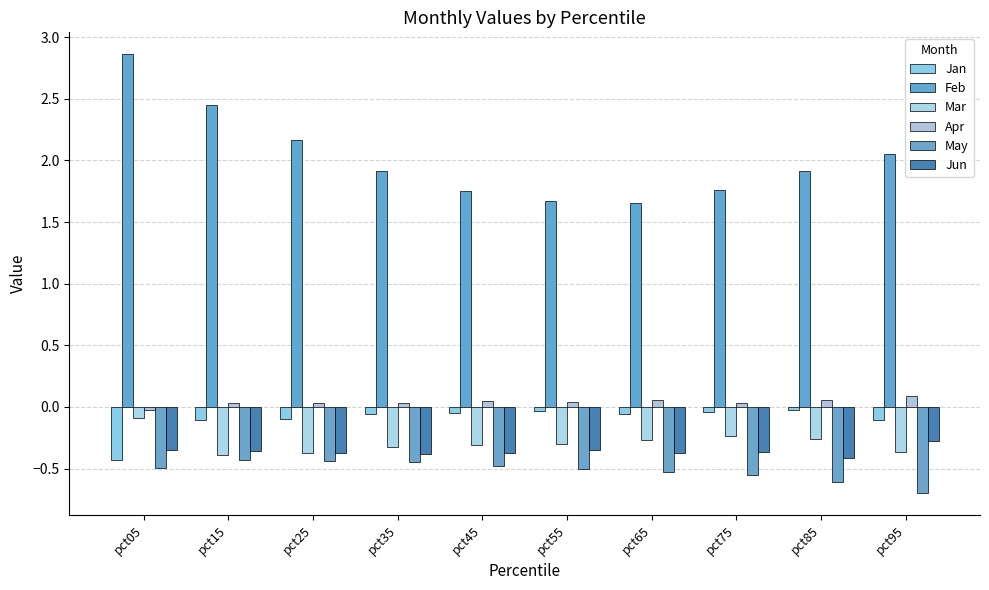

Which has a higher value, pct45 or pct65?

pct45